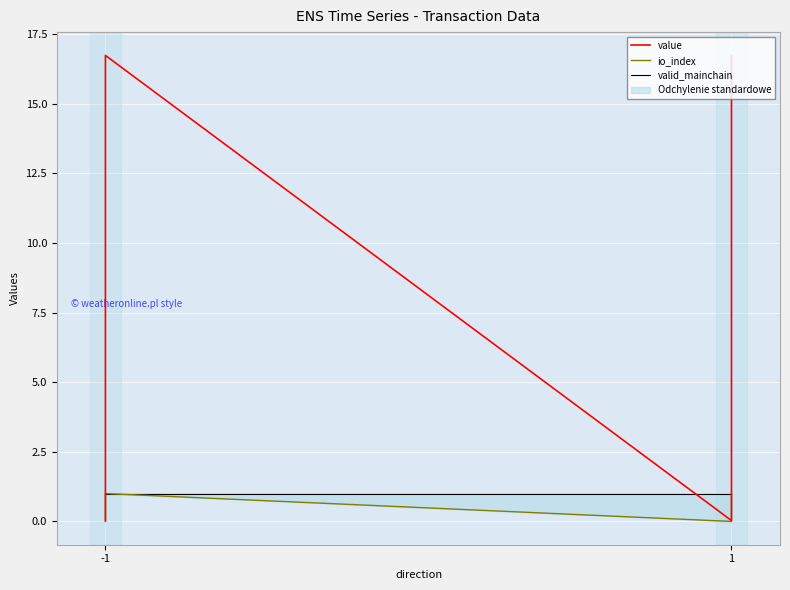

Reading left to right, transcribe all the data shown in this chart.

value: 0.0	16.7	0.0	16.7
io_index: 0.0	1.0	0.0	1.0
valid_mainchain: 1.0	1.0	1.0	1.0